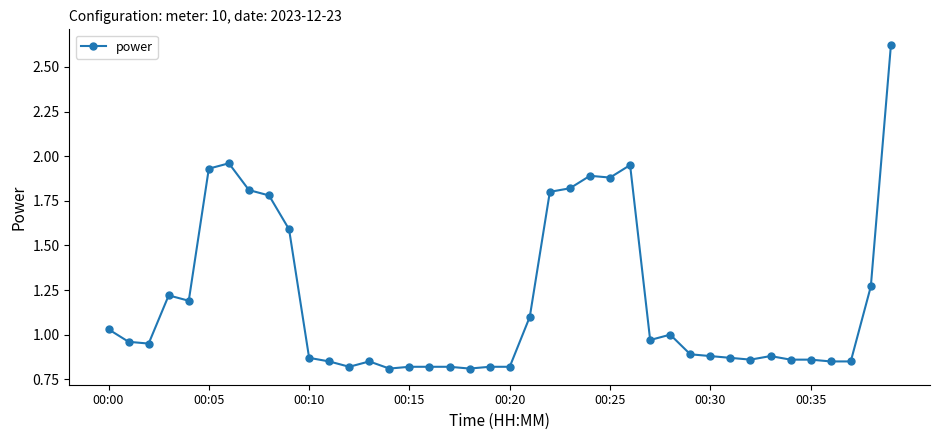

What is the sum of all values?

47.6